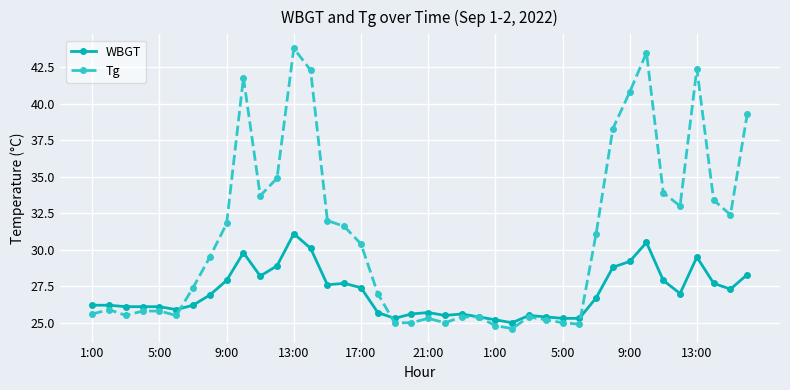

What is the value of the Tg point at the 40th from the left?

39.3